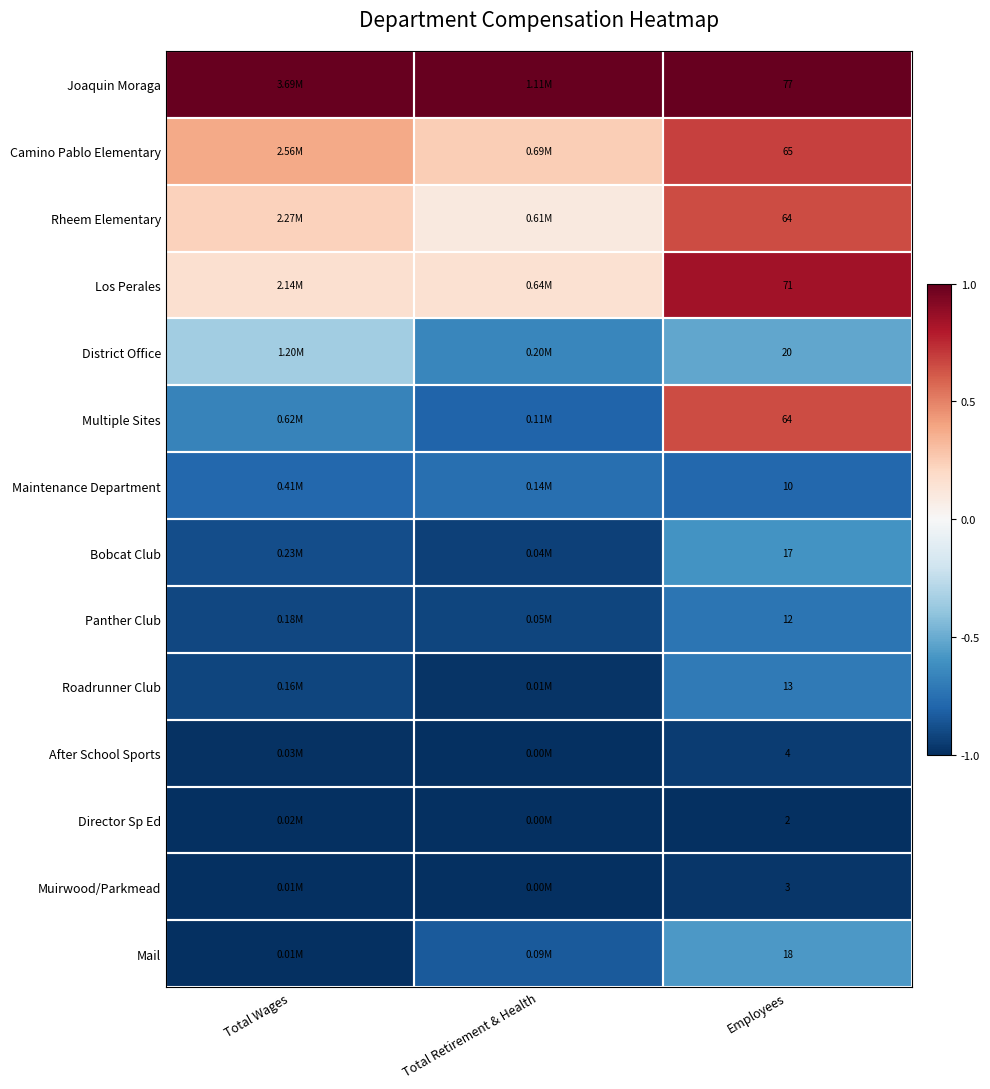

Between Employees and Total Wages, which is larger?

Employees